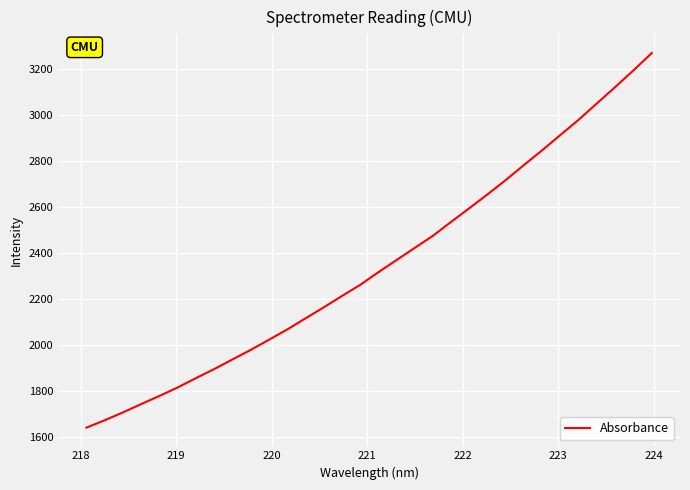

What is the difference between the maximum and minimum values?

1627.7